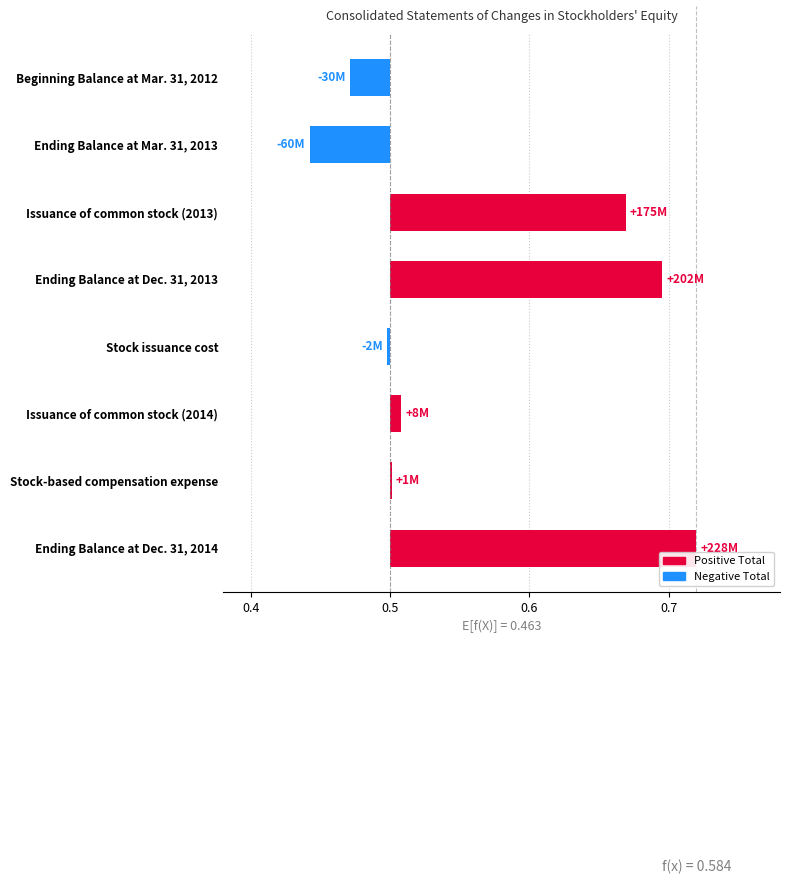

What position from the left is Ending Balance at Dec. 31, 2013?

4